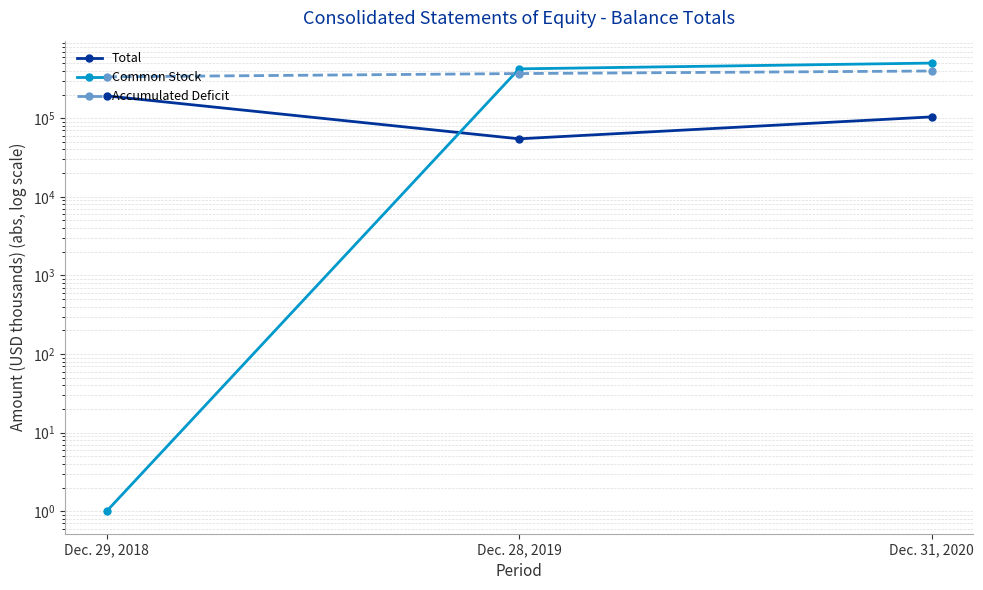

True or false: Accumulated Deficit has a value of 504284 at Dec. 29, 2018.

False